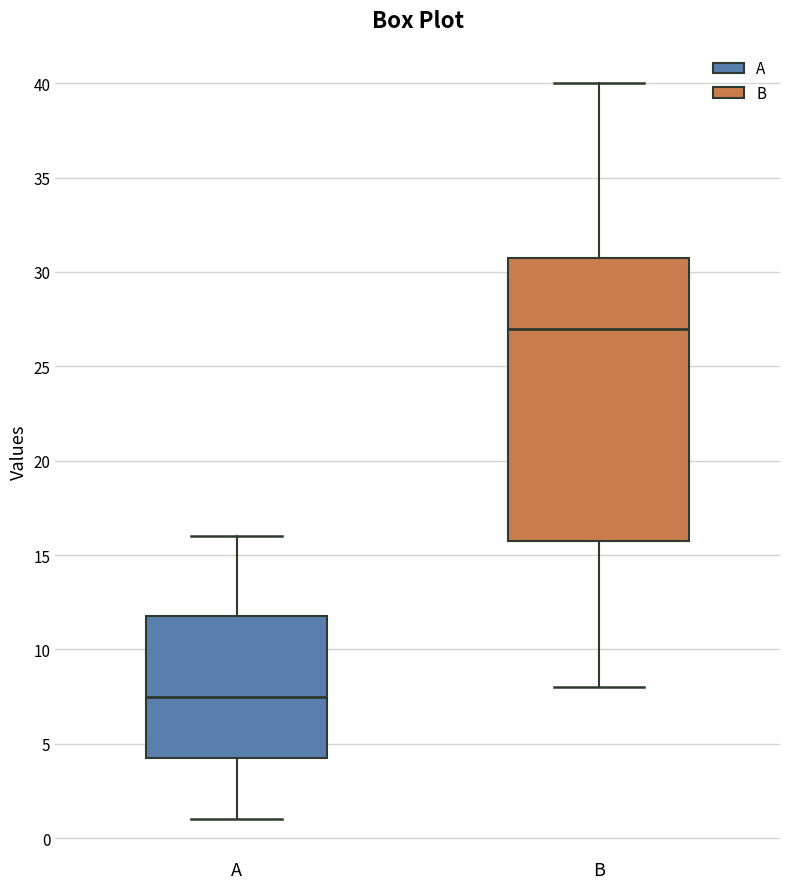

Reading left to right, transcribe this box plot: for each box, give where its median line is, the range the box spans, and where its two whiskers end, as read against the y-axis. The values are not printed on the chart, so give them approximately, as read against the axis.

A: median 7.5, box 4.5 to 12.0, whiskers 1.0 to 16.0
B: median 27.0, box 16.0 to 31.0, whiskers 8.0 to 40.0